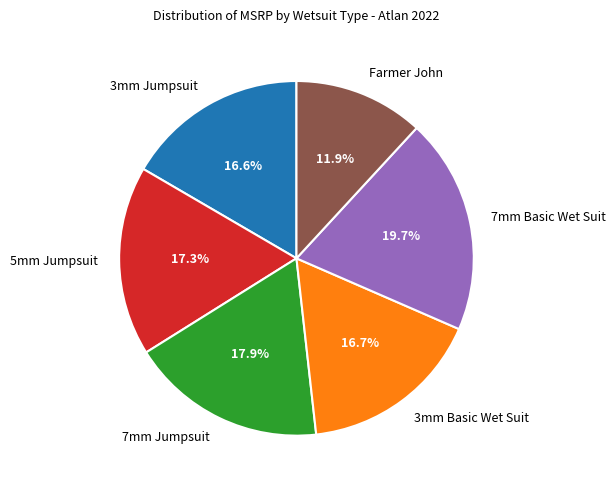

What is the smallest slice in the pie chart?

Farmer John